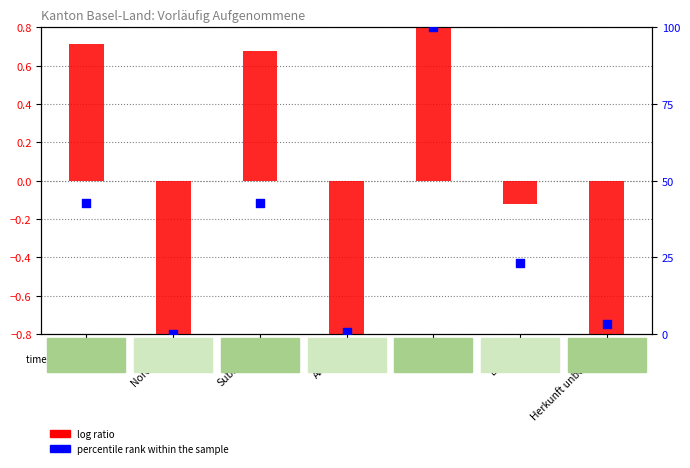

At how many categories does at least one series exceed 87?

1